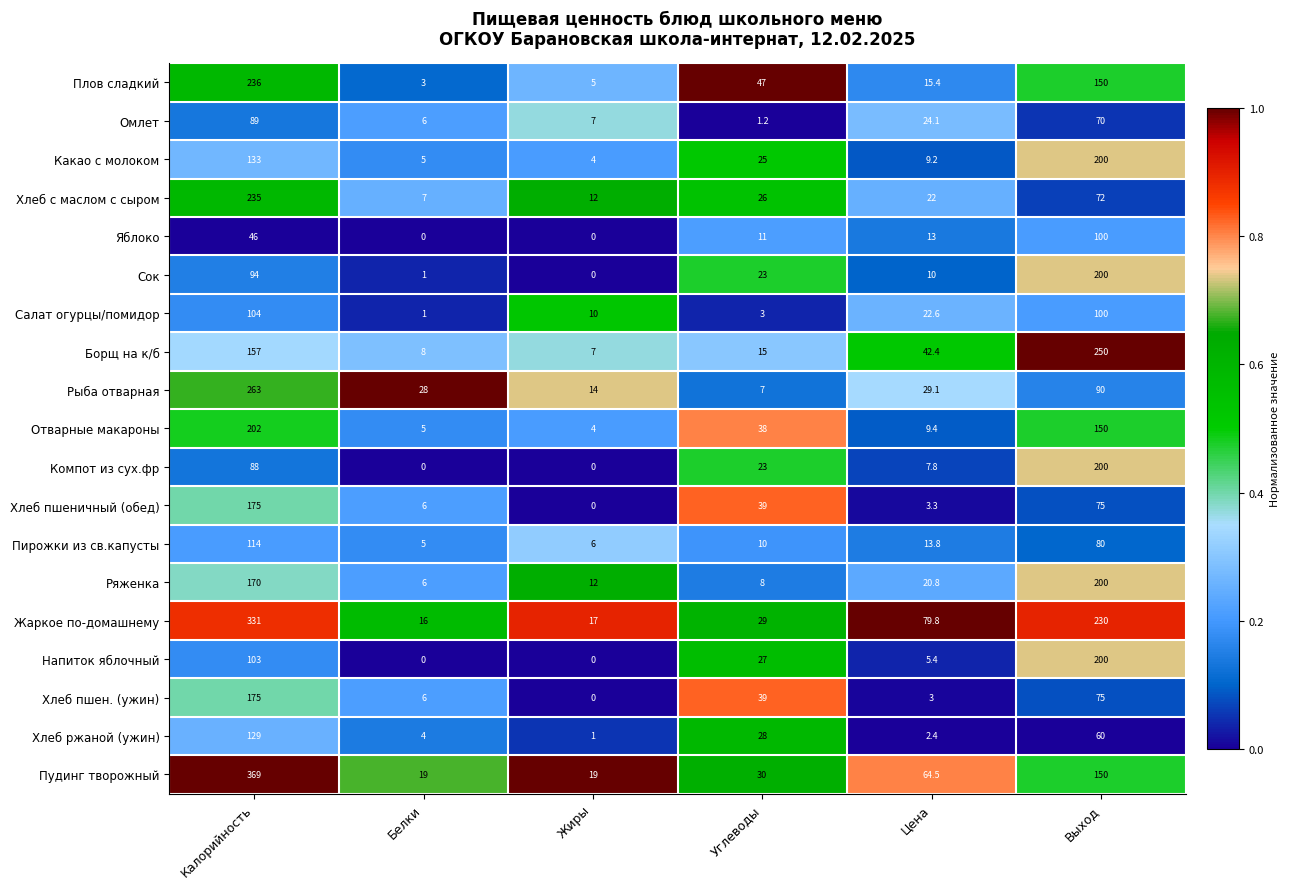

Which series has the largest total across all categories?

Жаркое по-домашнему